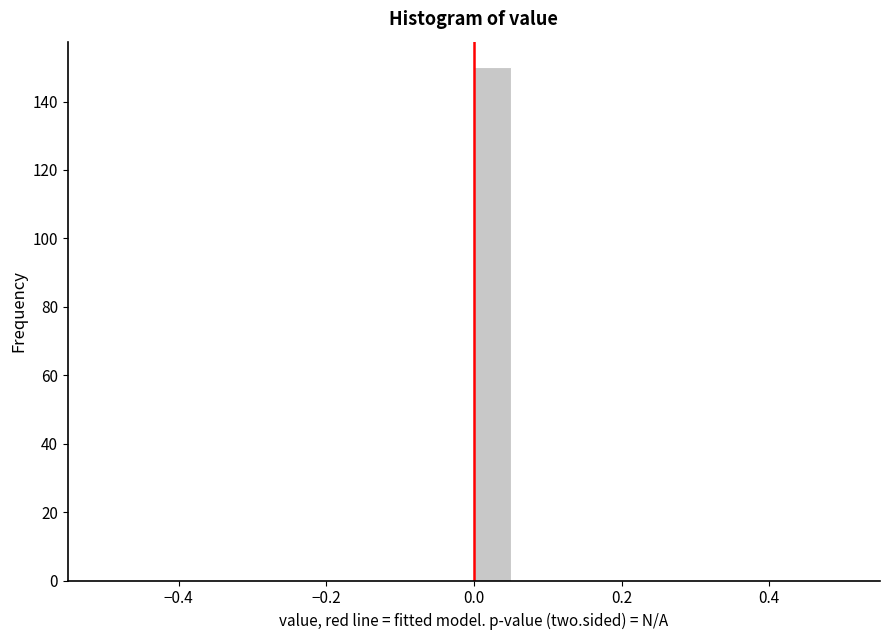

Around what value on the x-axis is the tallest bar? Give the approximate position of its centre, as read against the axis.

0.02